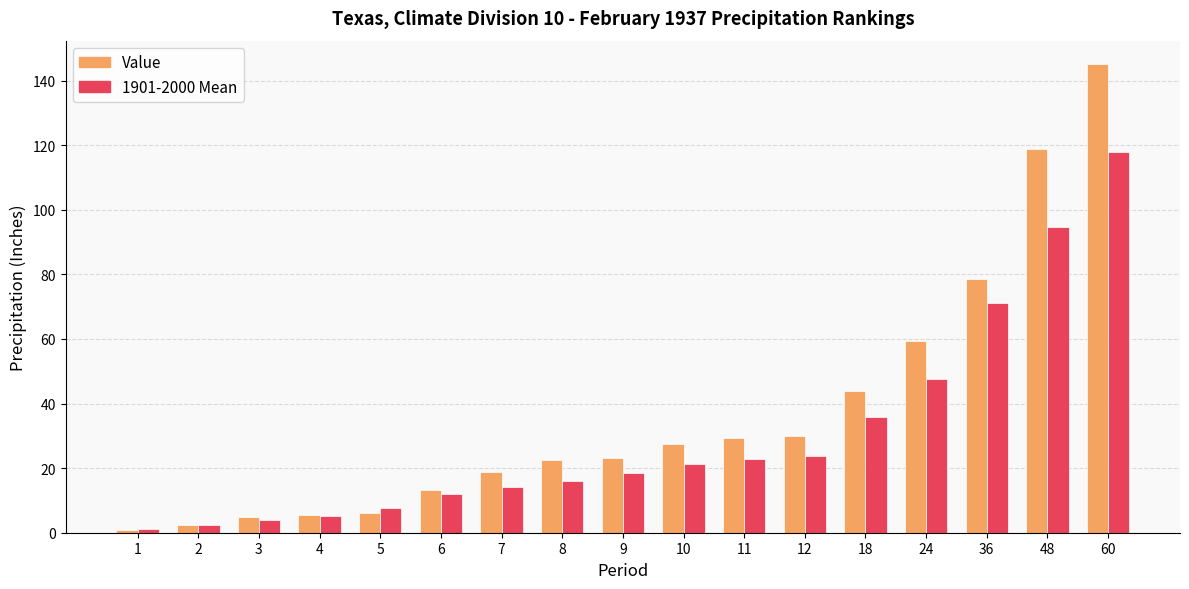

What is the average value of the 1901-2000 Mean series?

30.4